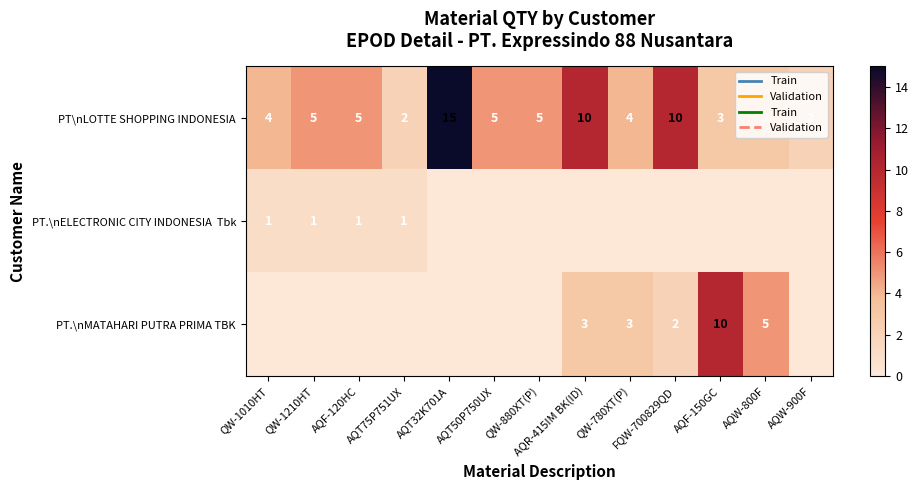

Between AQF-120HC and AQT32K701A, which is larger?

AQT32K701A